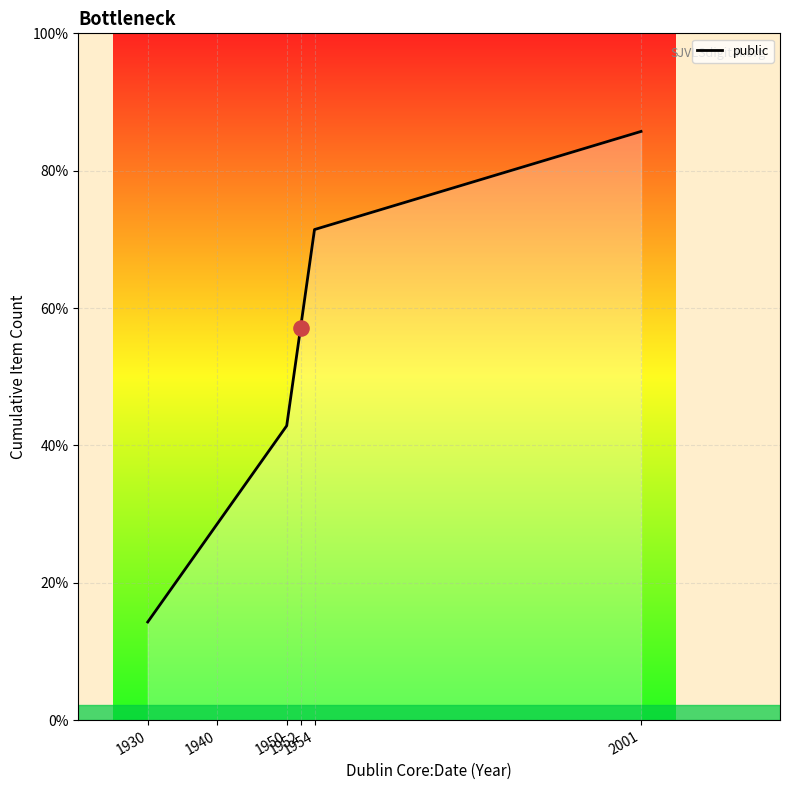

Which has a higher value, 1930 or 1950?

1950